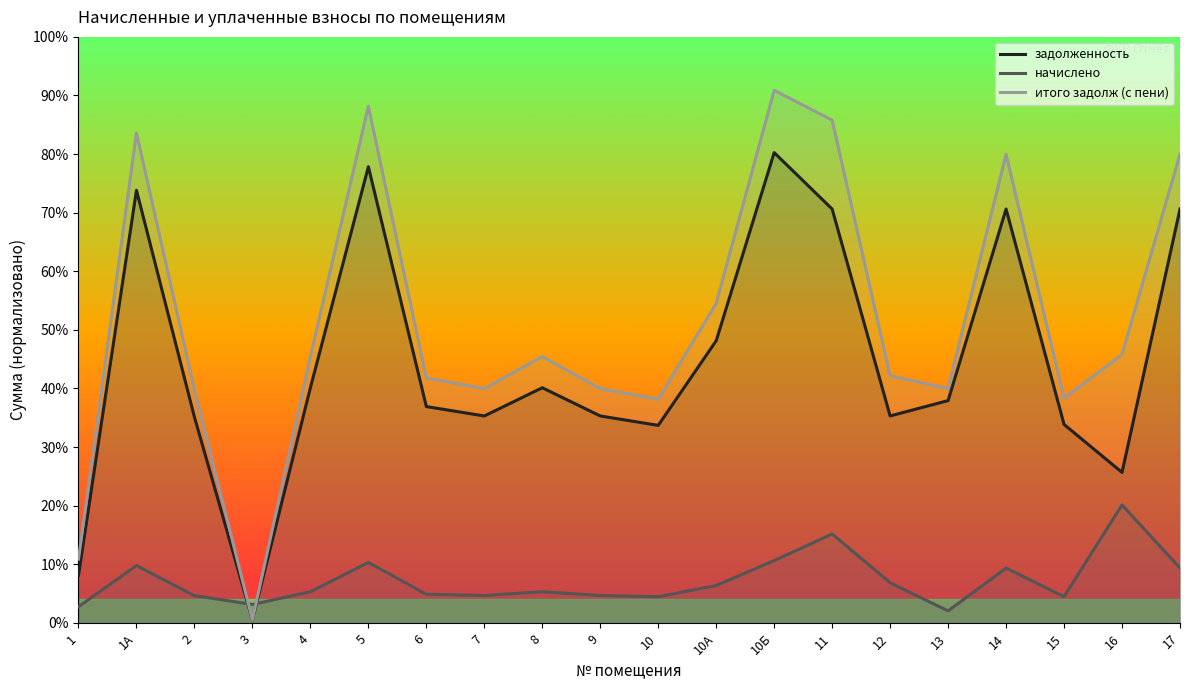

How many intersections are there between начислено and задолженность?

2